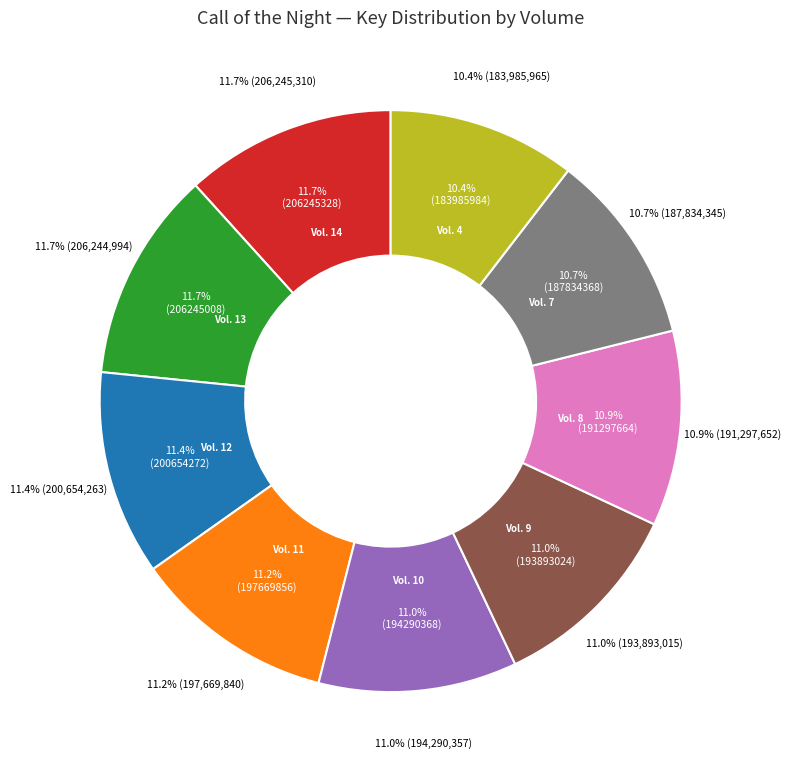

How many slices are in this pie chart?

9